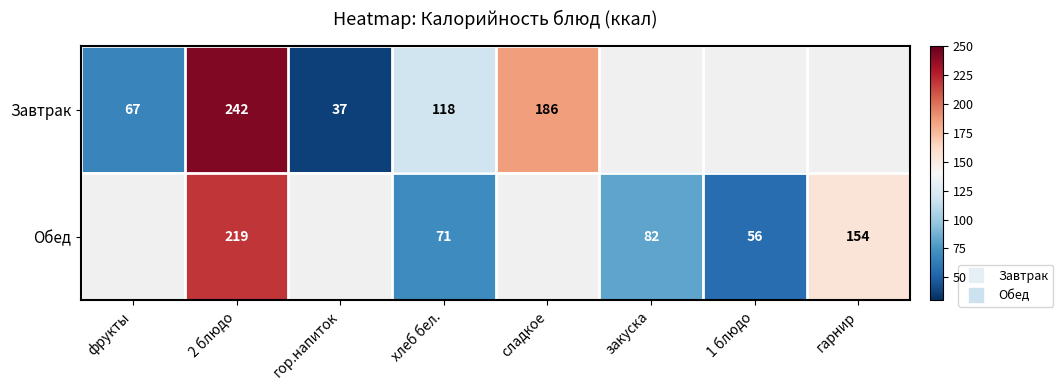

What is the spread (max minus min) of values at хлеб бел.?

47.0